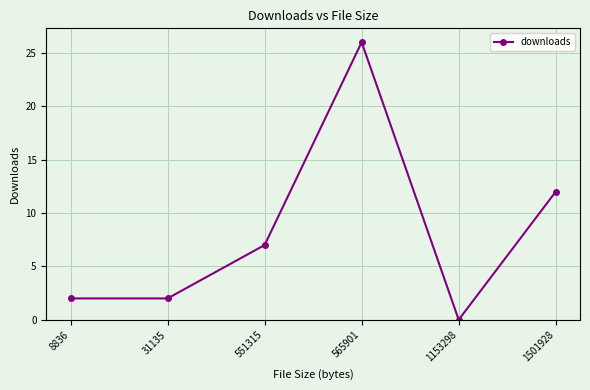

Which category has the highest value across all series?

565901